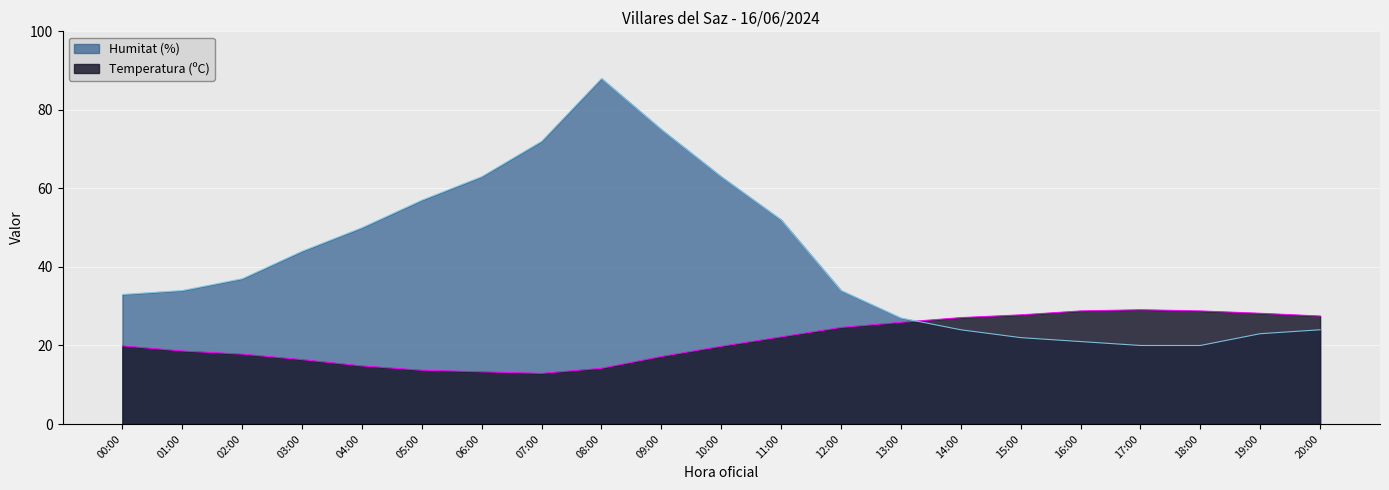

True or false: Temperatura (ºC) has a value of 15.4 at 20:00.

False